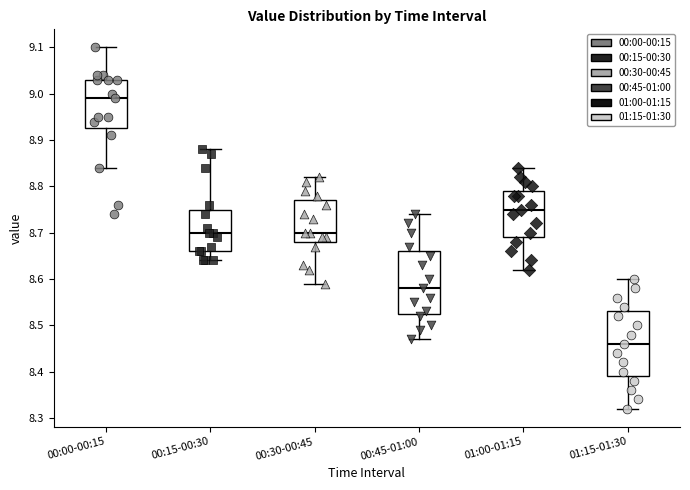

Reading left to right, read every box against the y-axis: the position of its median line, the range the box covers, and the ends of its whiskers. The values are not printed on the chart, so give them approximately, as read against the axis.

00:00-00:15: median 8.99, box 8.93 to 9.03, whiskers 8.84 to 9.10
00:15-00:30: median 8.70, box 8.66 to 8.75, whiskers 8.64 to 8.88
00:30-00:45: median 8.70, box 8.68 to 8.77, whiskers 8.59 to 8.82
00:45-01:00: median 8.58, box 8.53 to 8.66, whiskers 8.47 to 8.74
01:00-01:15: median 8.75, box 8.69 to 8.79, whiskers 8.62 to 8.84
01:15-01:30: median 8.46, box 8.39 to 8.53, whiskers 8.32 to 8.60